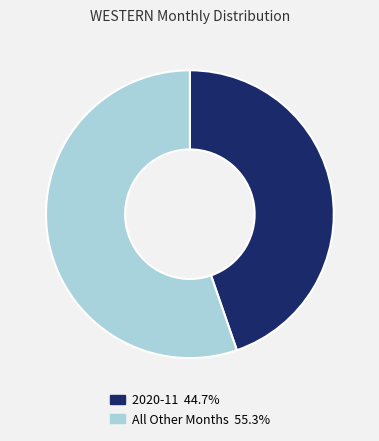

Approximately how many times larger is the value at 2020-11 44.7% compared to All Other Months 55.3%?

0.8